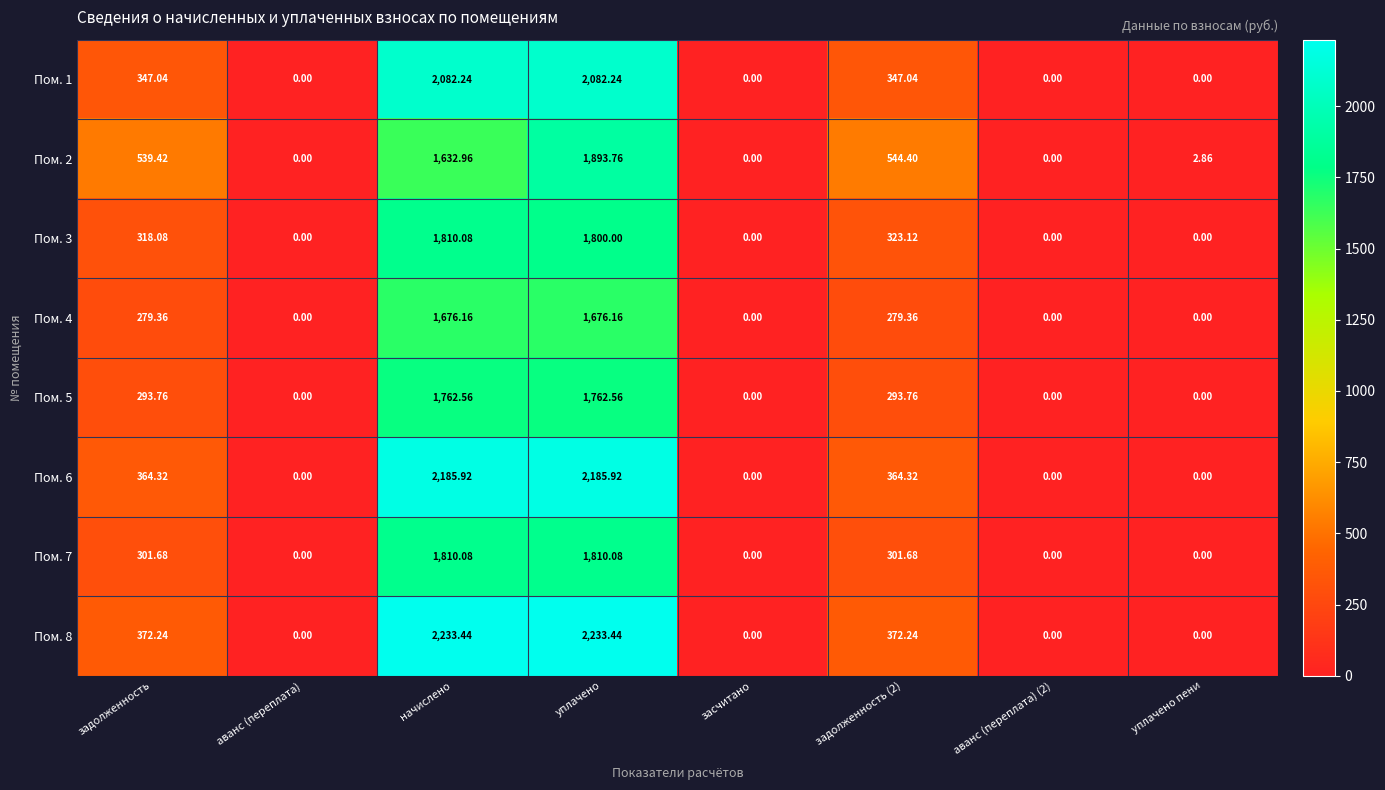

At which label does Пом. 3 first exceed 318?

задолженность